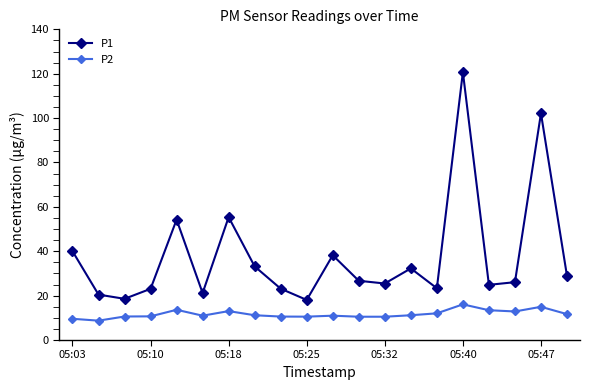

Which series has the largest range (max minus min)?

P1